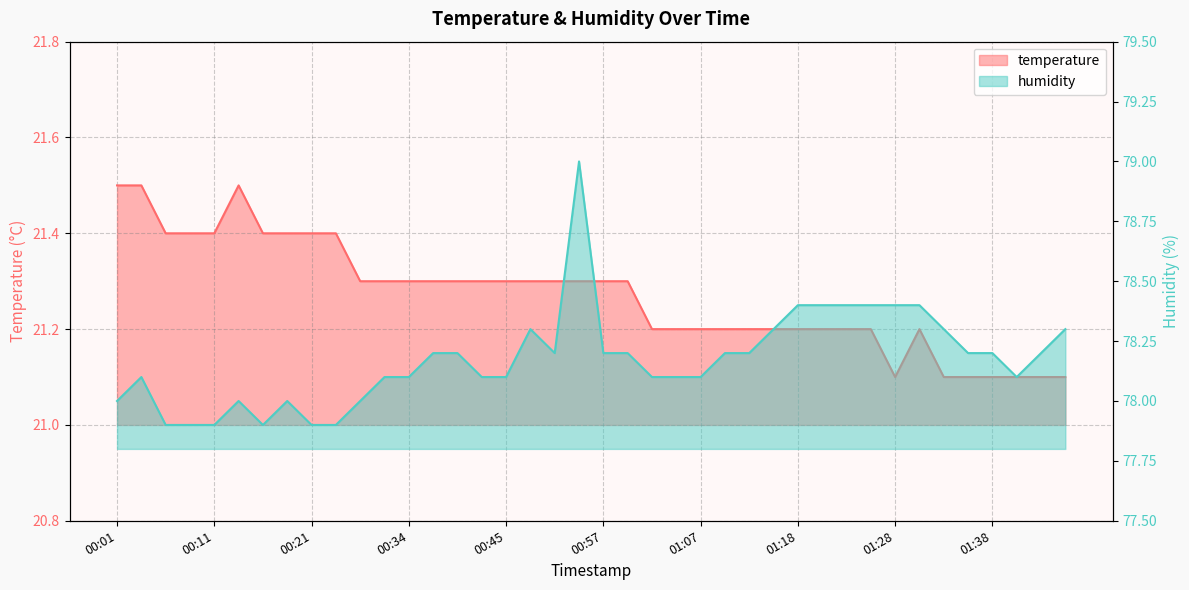

Where is the first local minimum for humidity?

00:16